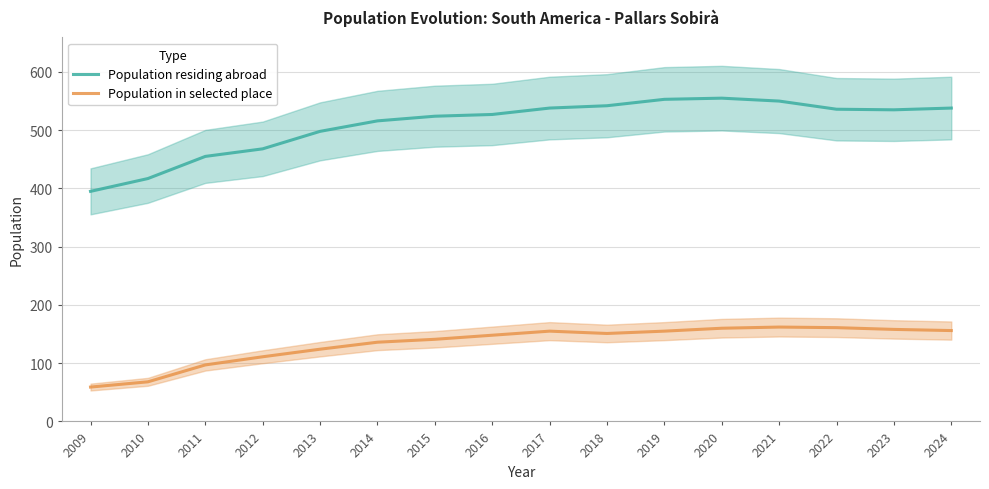

In Population in selected place, how many points are lower than both neighbors (excluding endpoints)?

1